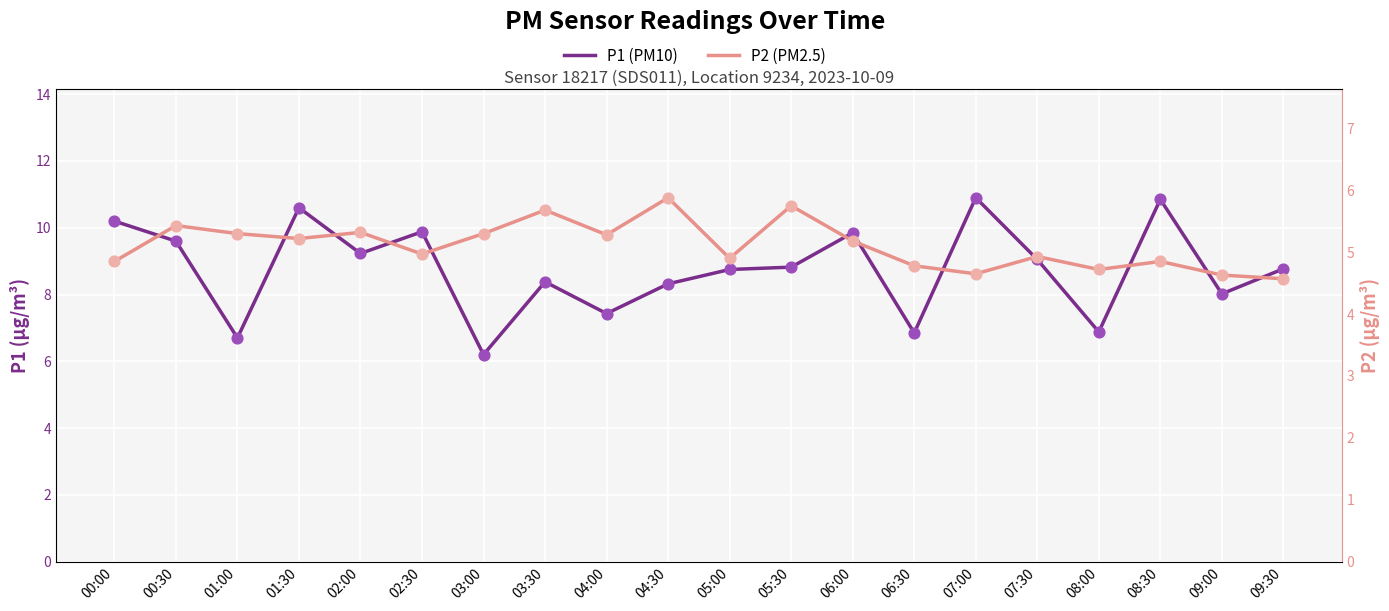

Which series reaches the maximum Y coordinate?

P1 (PM10)